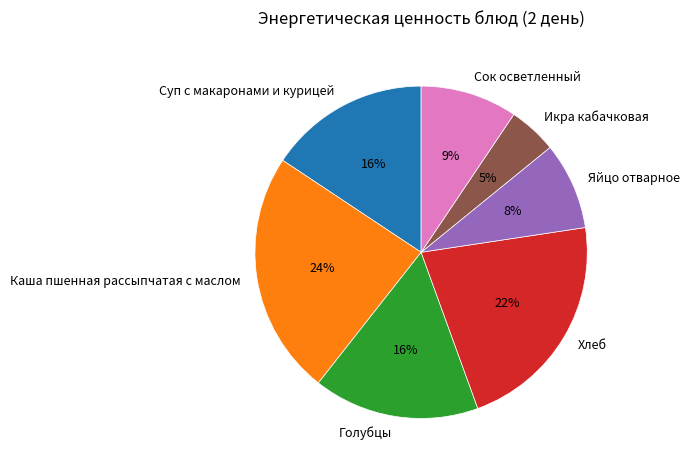

Do Яйцо отварное and Икра кабачковая together represent more than half of the pie?

No